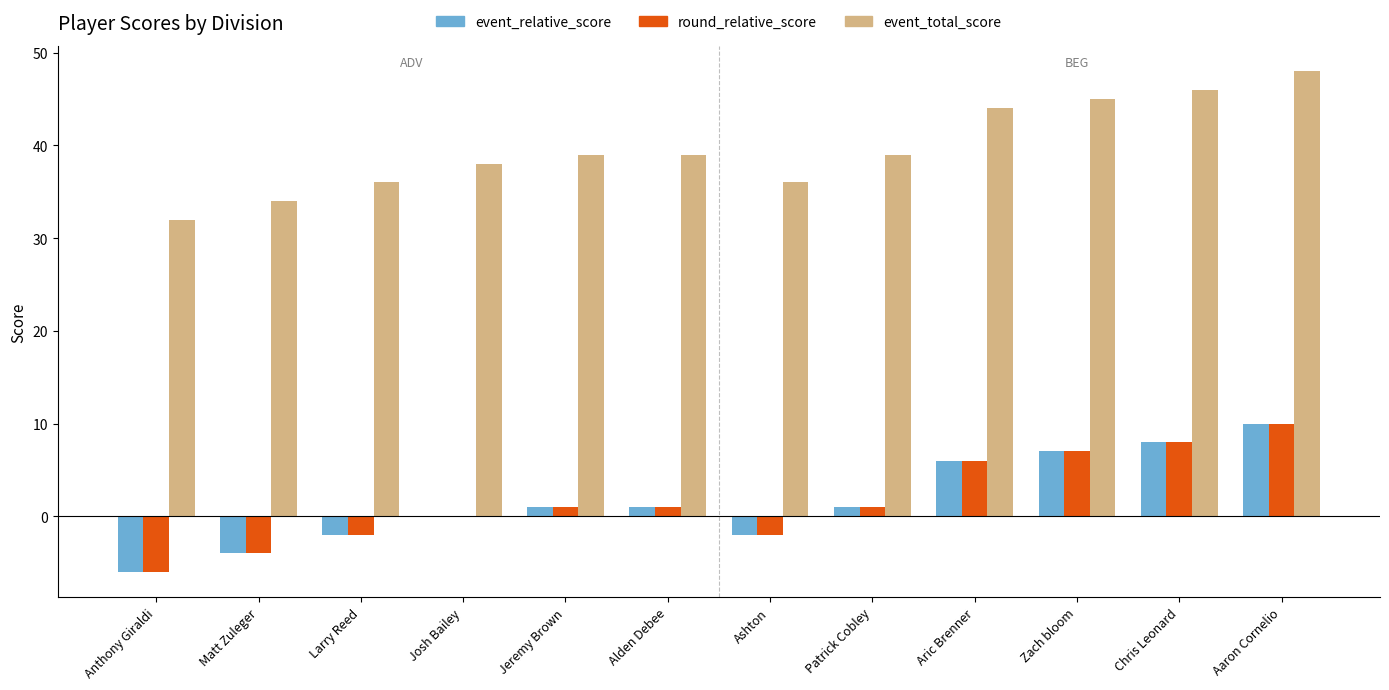

What is the approximate value of event_total_score at Larry Reed, to the nearest 10?

40